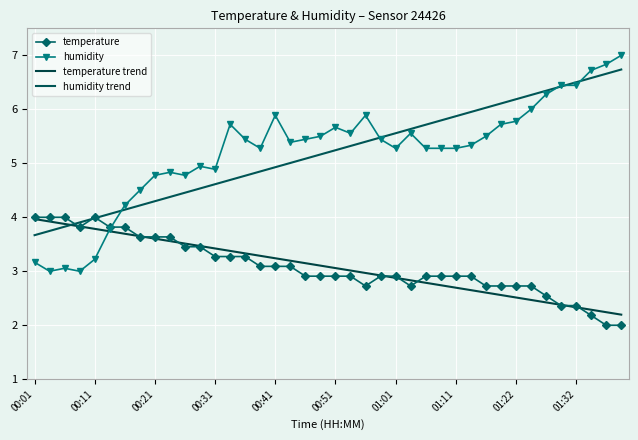

After their last crossing, which series has the higher values: humidity or humidity trend?

humidity